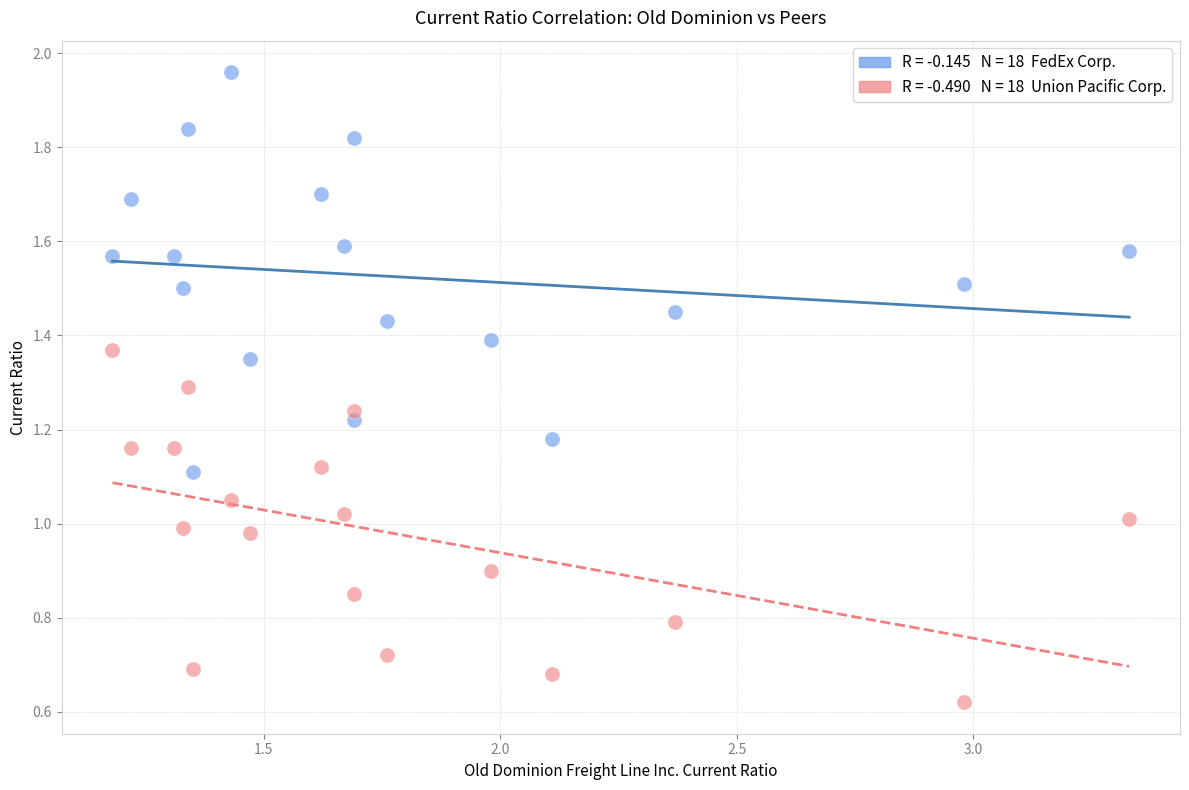

Across all data points, what is the range of X values (max minus min)?

2.2